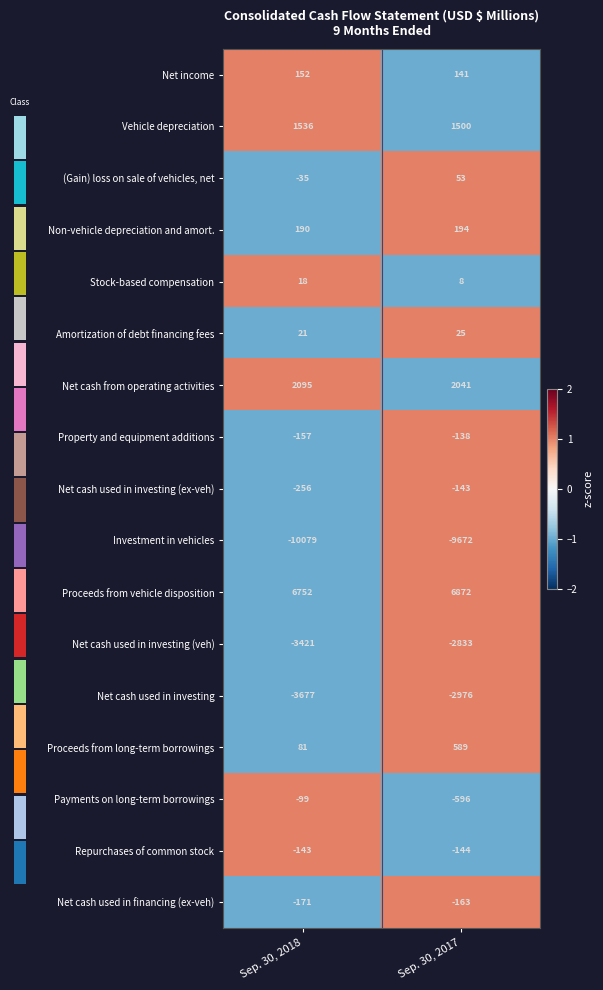

Is the value of Proceeds from long-term borrowings at Sep. 30, 2017 greater than the value of Vehicle depreciation at Sep. 30, 2017?

No